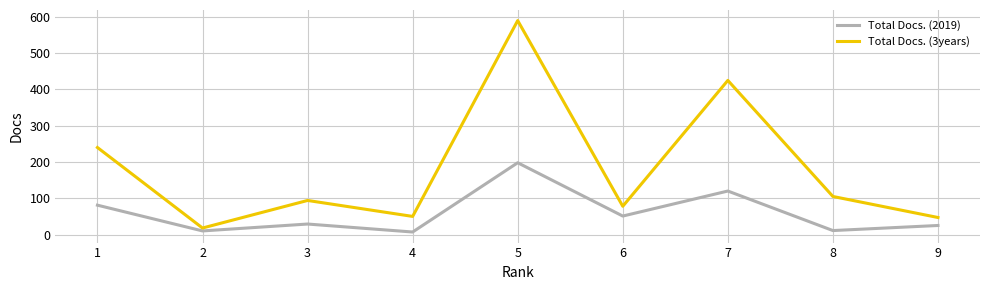

Is it true that Total Docs. (2019) equals 137 at 5?

False